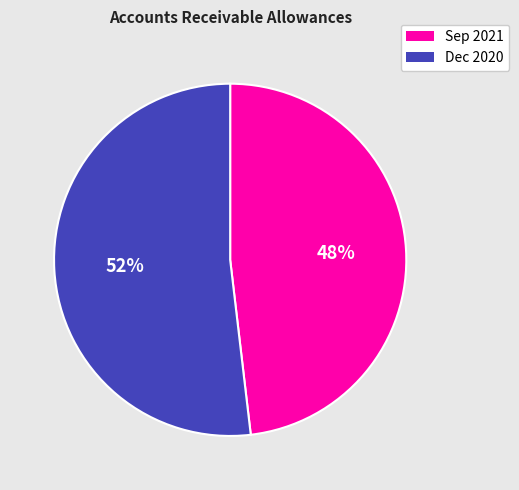

To the nearest percent, what is the difference between the largest and smallest slice percentages?

4%